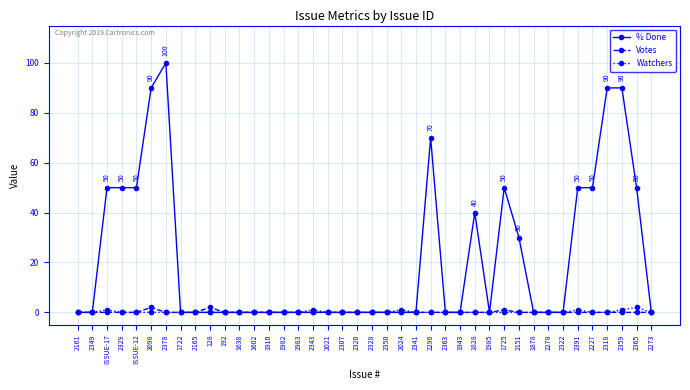

What is the value of the Votes point at the 10th from the left?

2